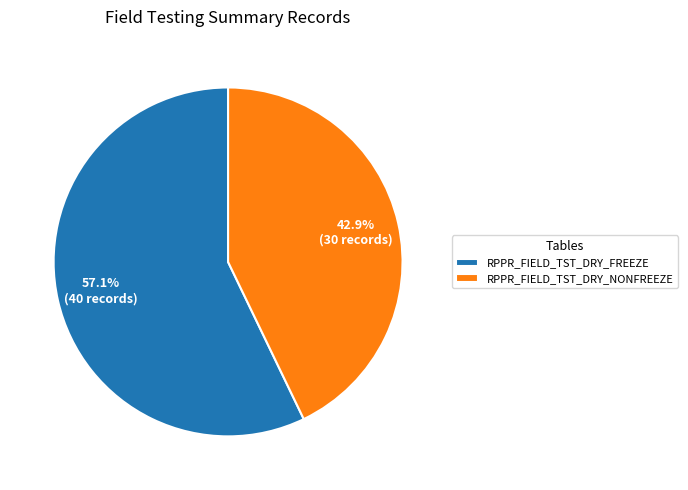

To the nearest percent, what is the average slice percentage?

50%